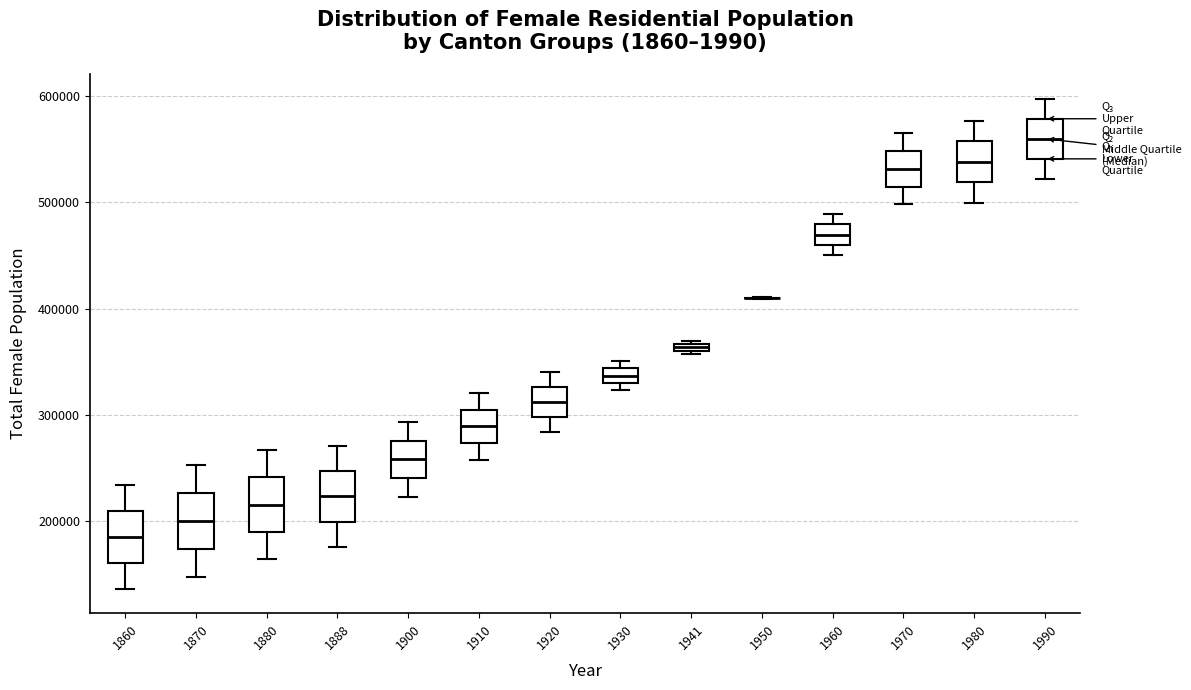

Where is the lower edge of the box at x = 1941 on the y-axis? The values are not printed on the chart, so give them approximately, as read against the axis.

360000